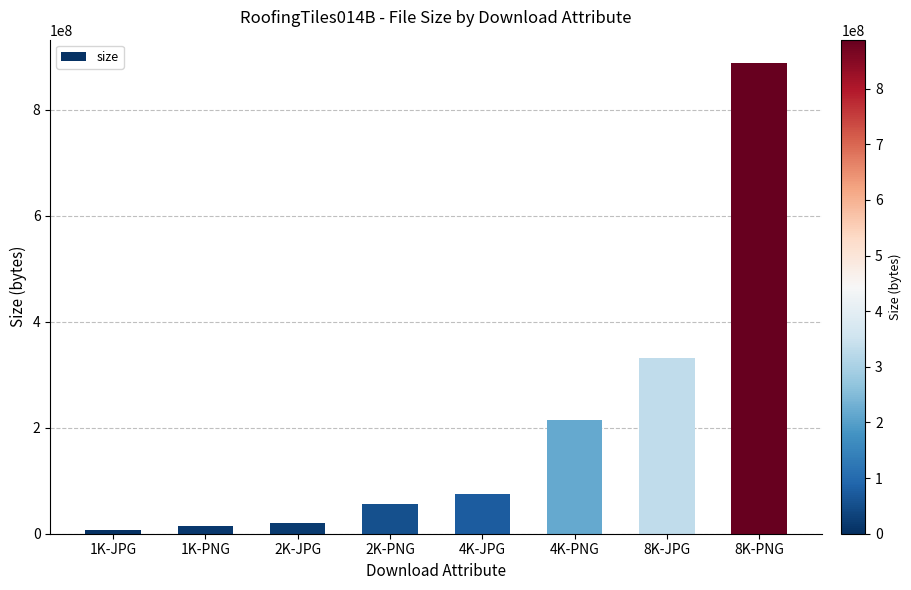

What position from the right is 1K-JPG?

8